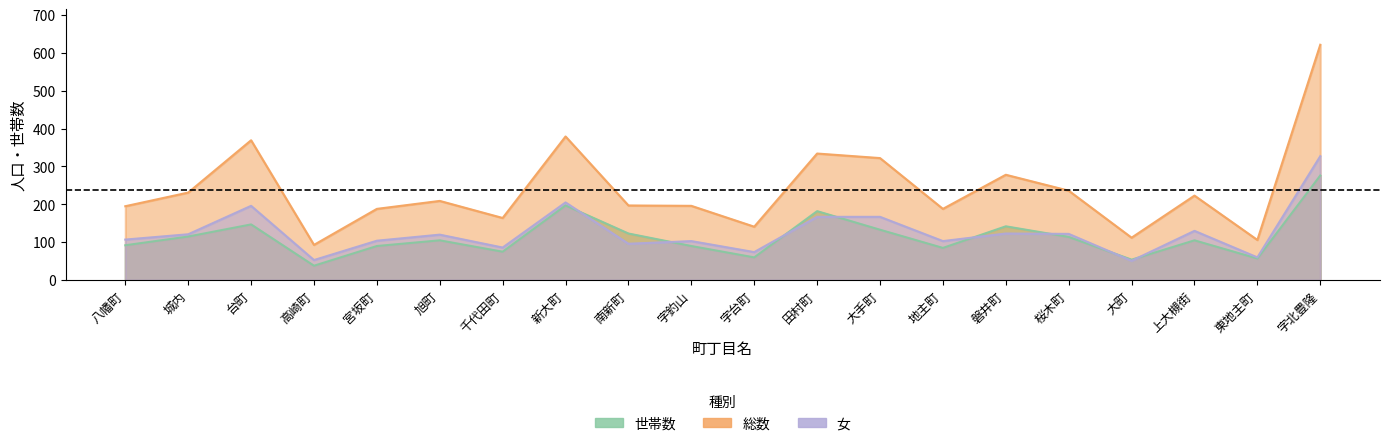

True or false: 総数 and 世帯数 intersect in this chart.

False